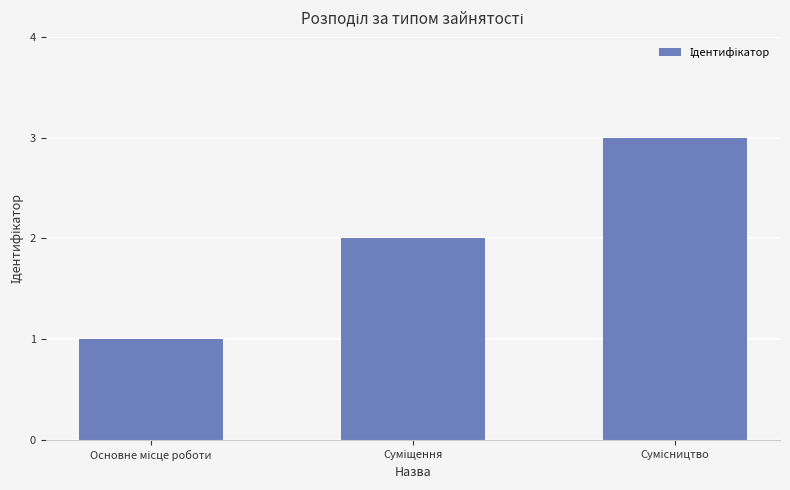

What is the greatest value displayed?

3